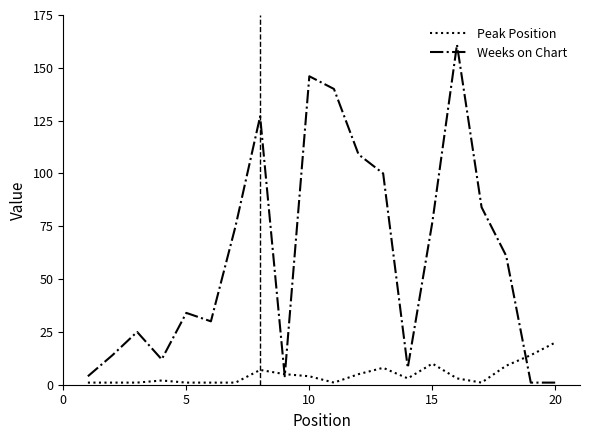

At how many categories does at least one series exceed 62?

9